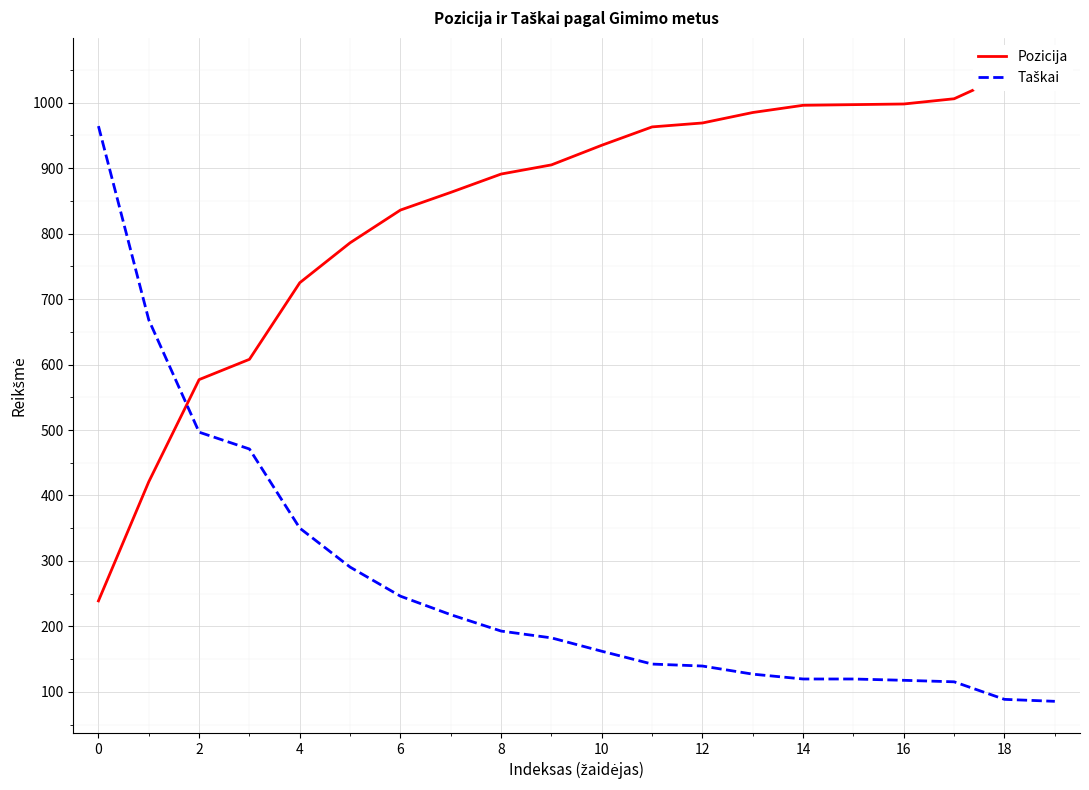

Reading right to left, list all the values displayed in this chart.

Pozicija: 1051.0	1041.0	1006.0	998.0	997.0	996.0	985.0	969.0	963.0	935.0	905.0	891.0	863.0	836.0	786.0	725.0	608.0	577.0	421.0	239.0
Taškai: 85.6	88.6	115.4	117.7	119.7	119.7	127.1	139.5	142.5	162.1	182.5	192.9	217.9	246.2	290.6	350.1	471.0	496.7	668.2	964.2